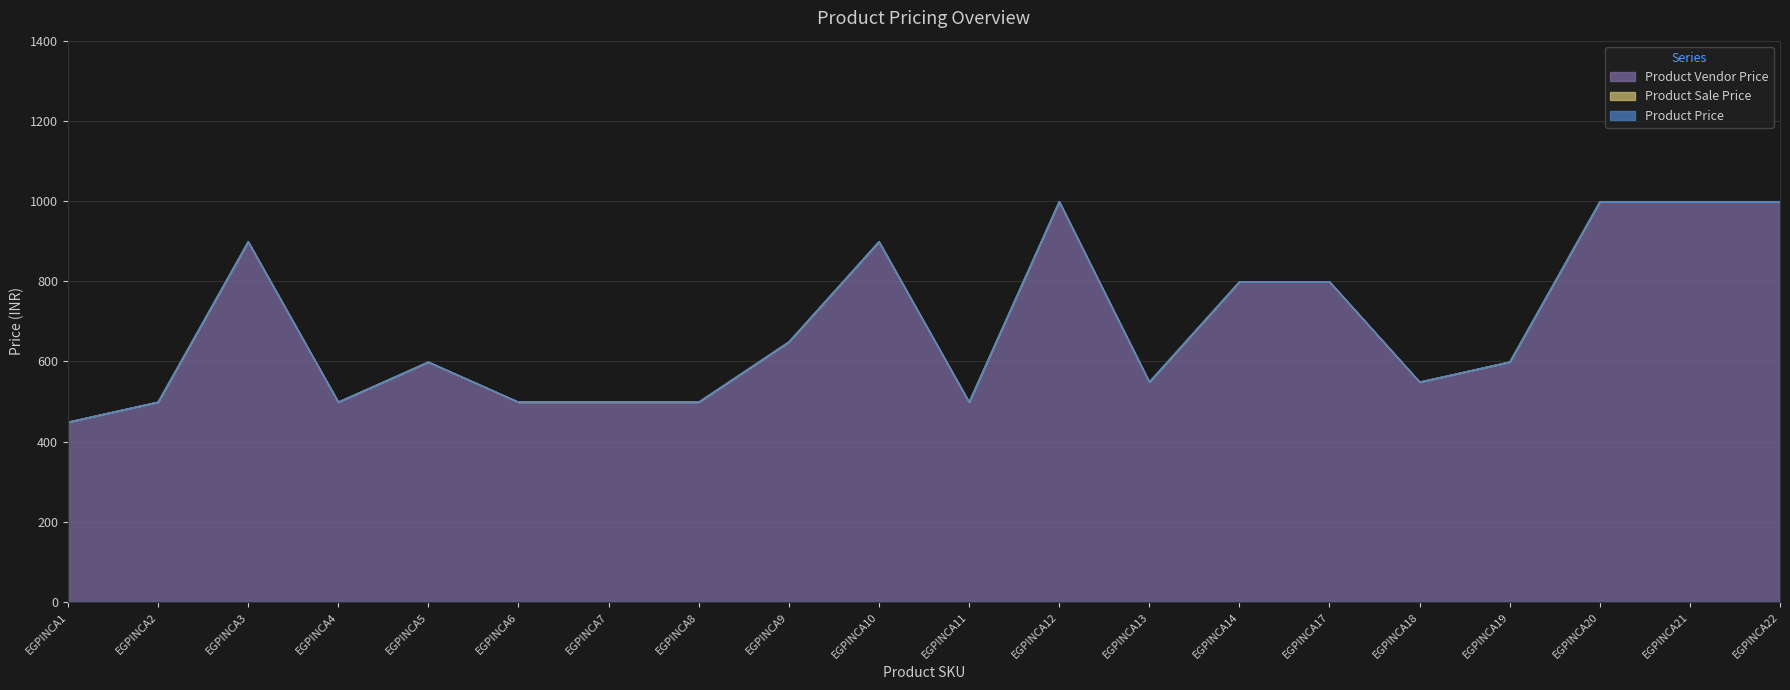

How many values in the Product Vendor Price series are below 599?

9